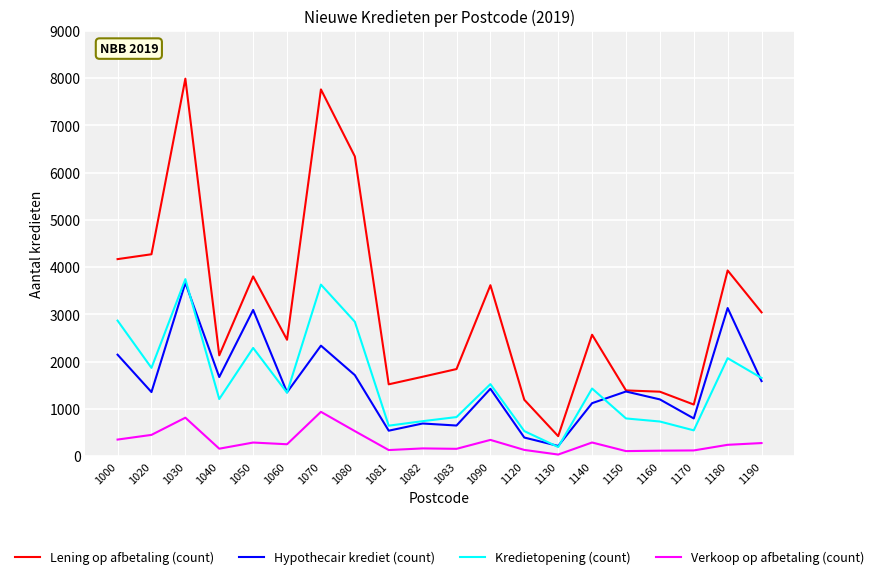

What are all the series names shown in the legend?

Lening op afbetaling (count), Hypothecair krediet (count), Kredietopening (count), Verkoop op afbetaling (count)